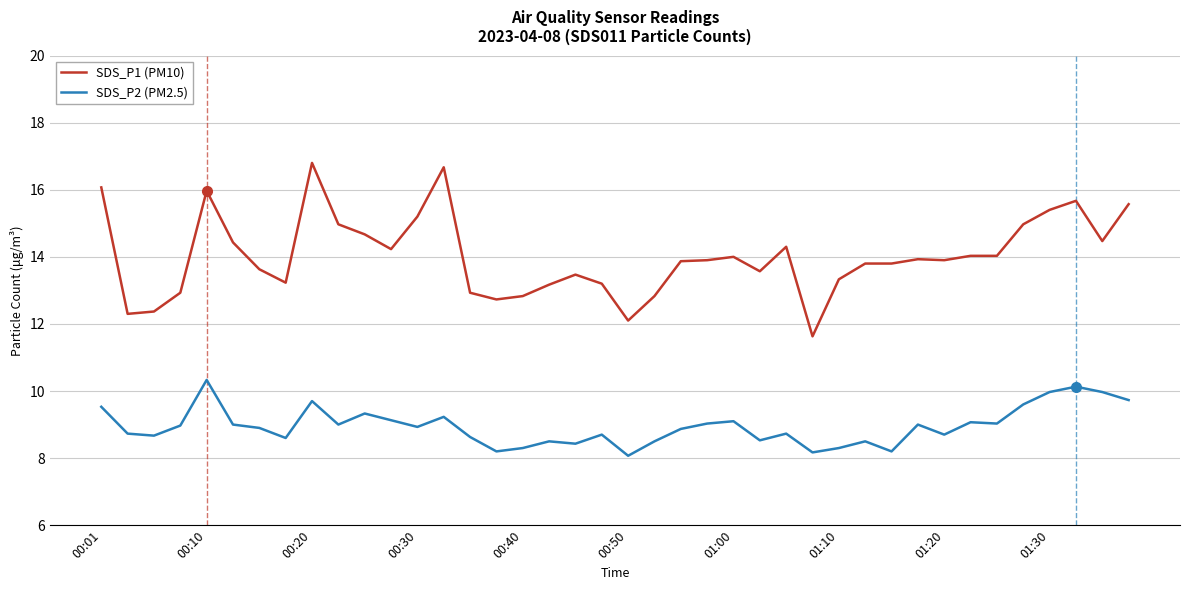

List the series in order of their overall mean, lowest first.

SDS_P2 (PM2.5), SDS_P1 (PM10)